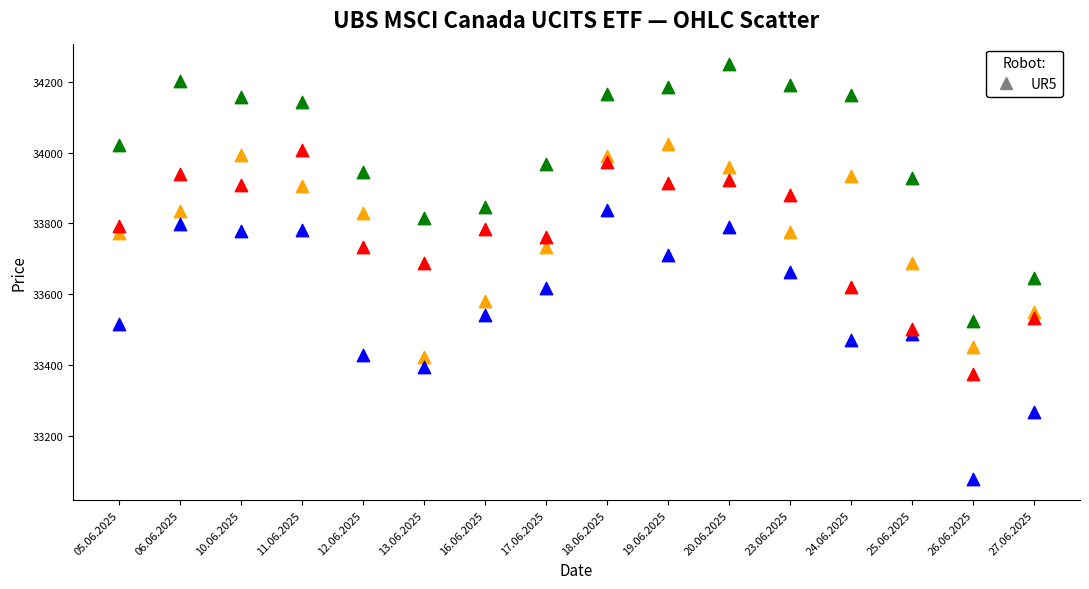

Across all data points, what is the range of Y values (max minus min)?

1172